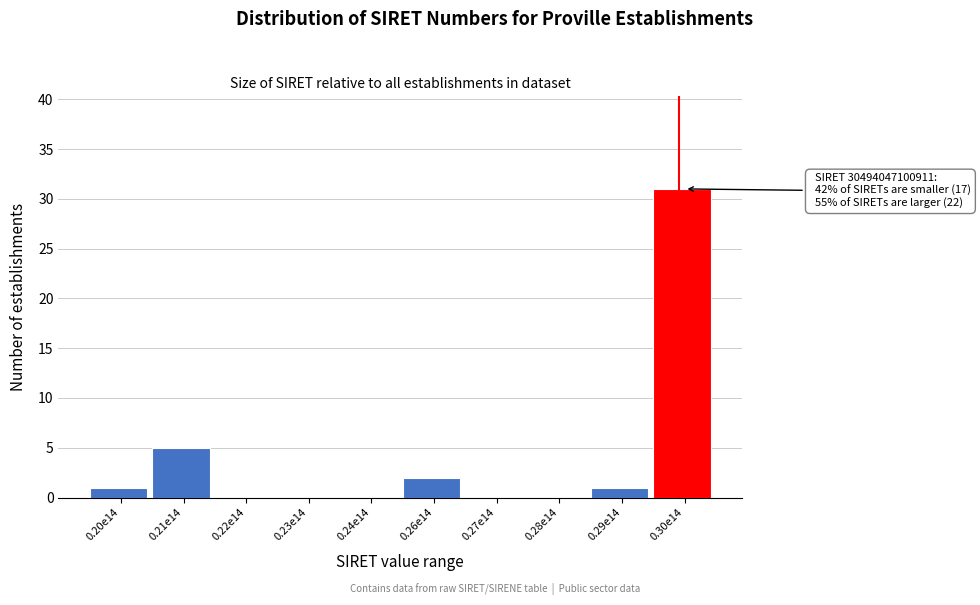

Reading right to left, extract all data points from this chart.

0.30e14=31	0.29e14=1	0.28e14=0	0.27e14=0	0.26e14=2	0.24e14=0	0.23e14=0	0.22e14=0	0.21e14=5	0.20e14=1